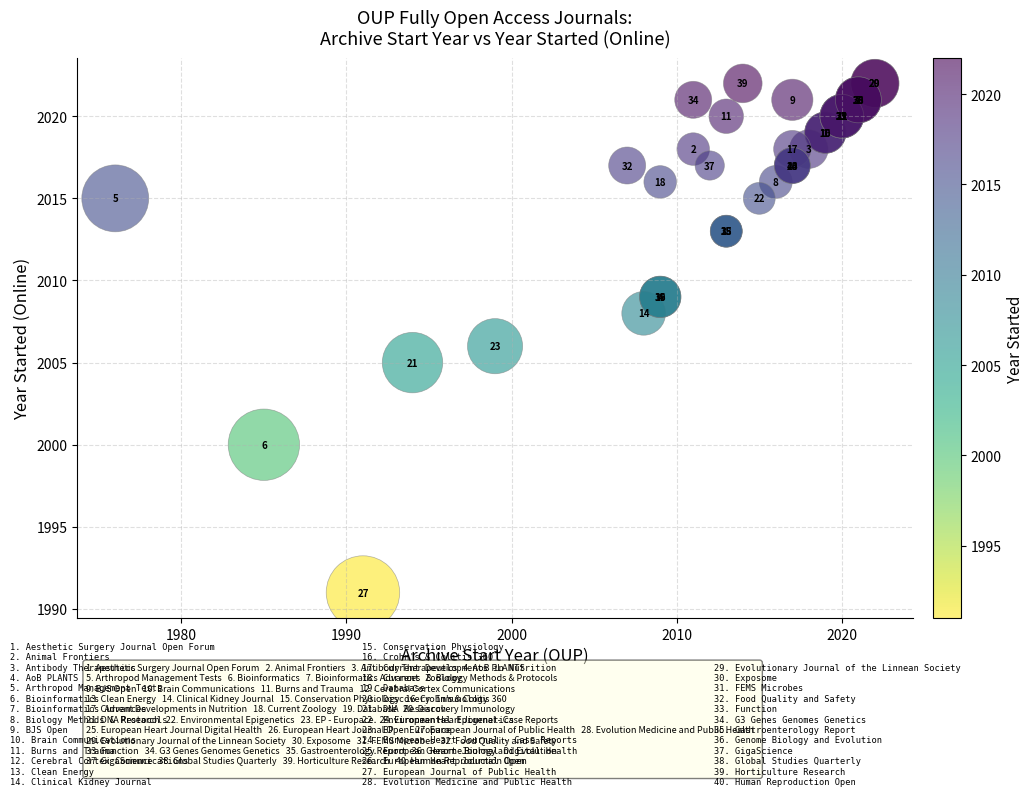

What Y value in the scatter plot is closest to 2006?

2006